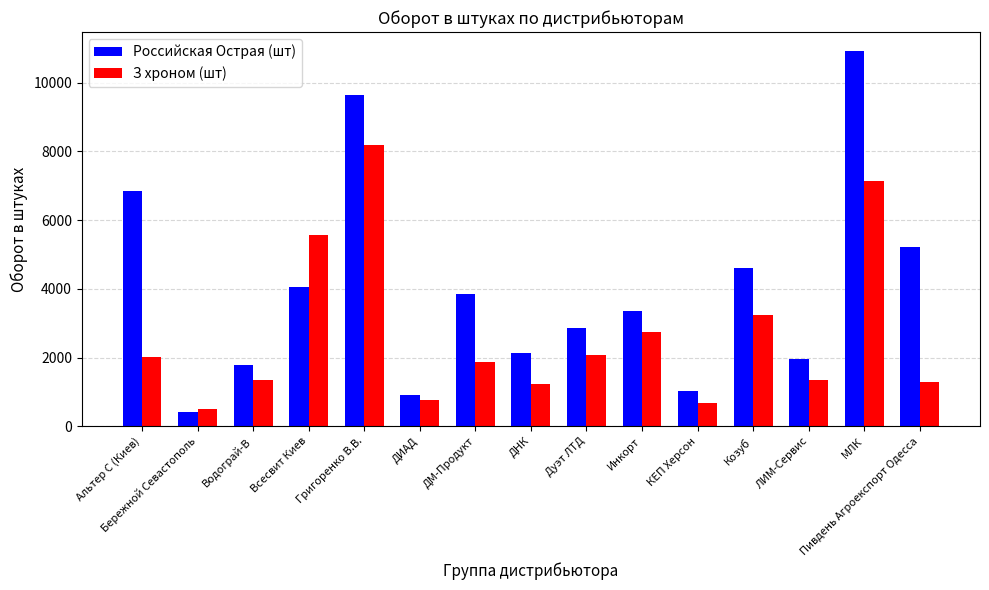

At how many categories does at least one series exceed 9188?

2